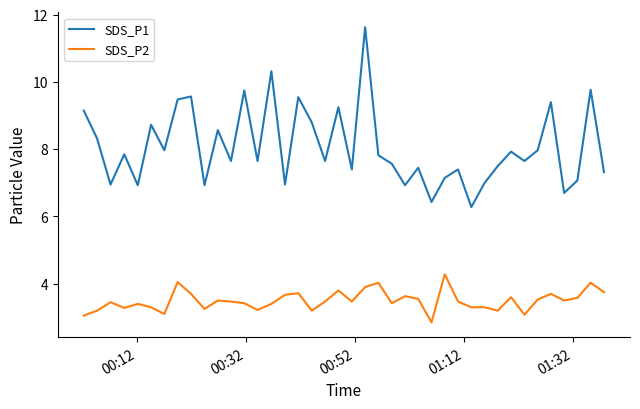

What is the sum of all SDS_P1 values?

322.4